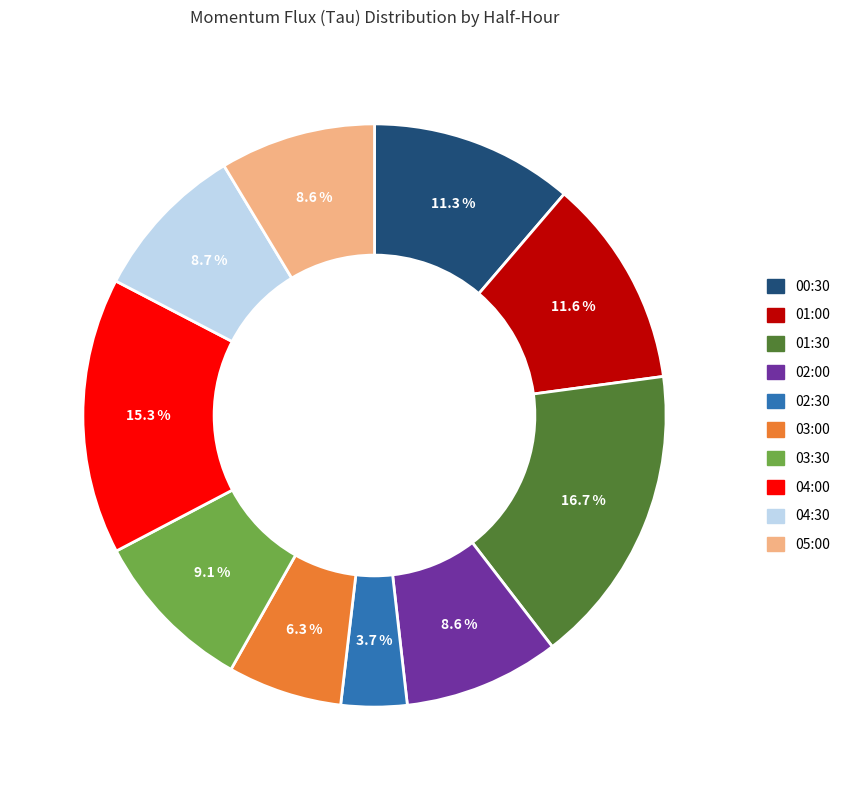

What is the smallest slice in the pie chart?

02:30